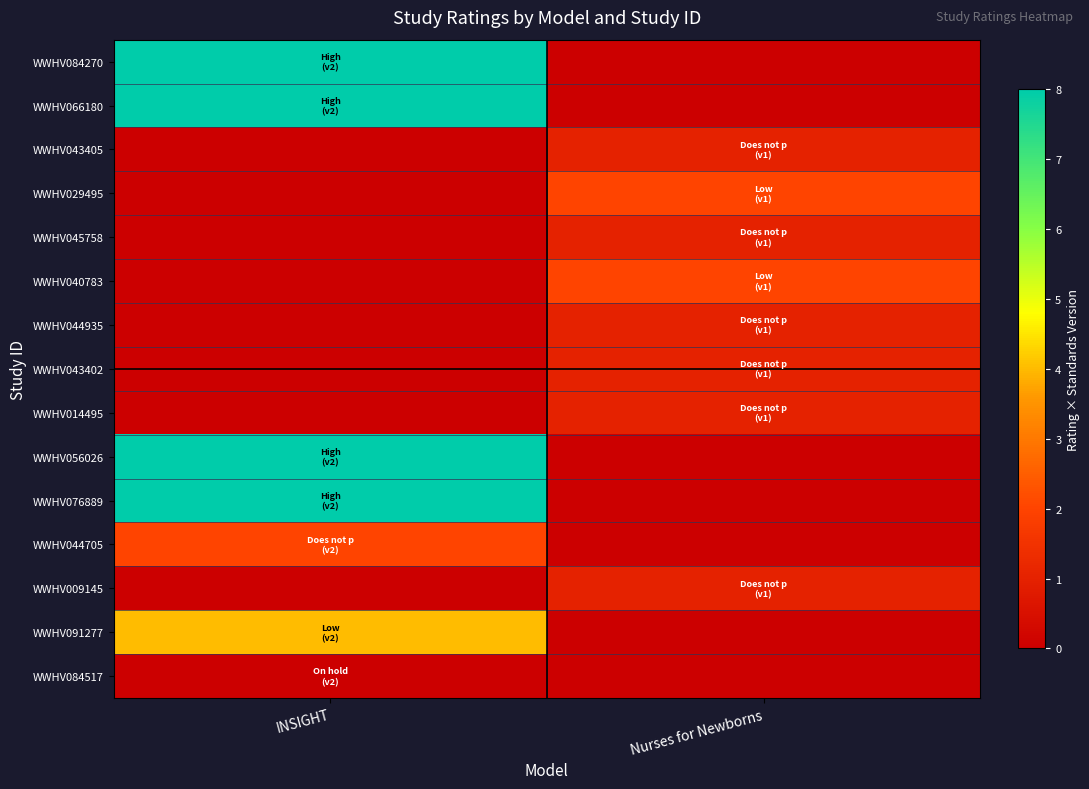

At which category is the sum across all series the highest?

INSIGHT